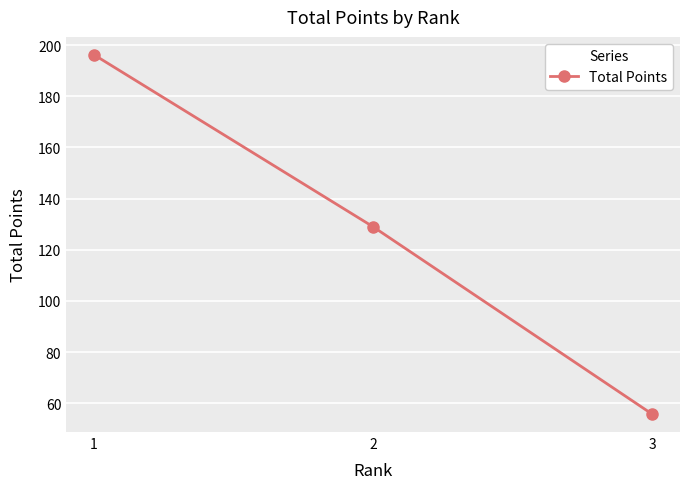

Which has a higher value, 3 or 1?

1